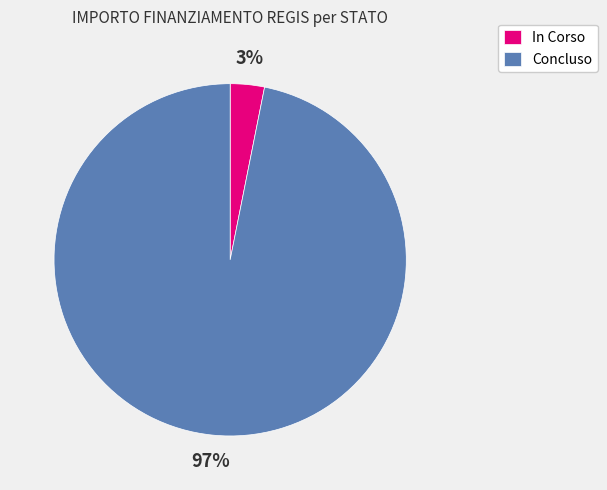

Does any single category account for the majority?

Yes